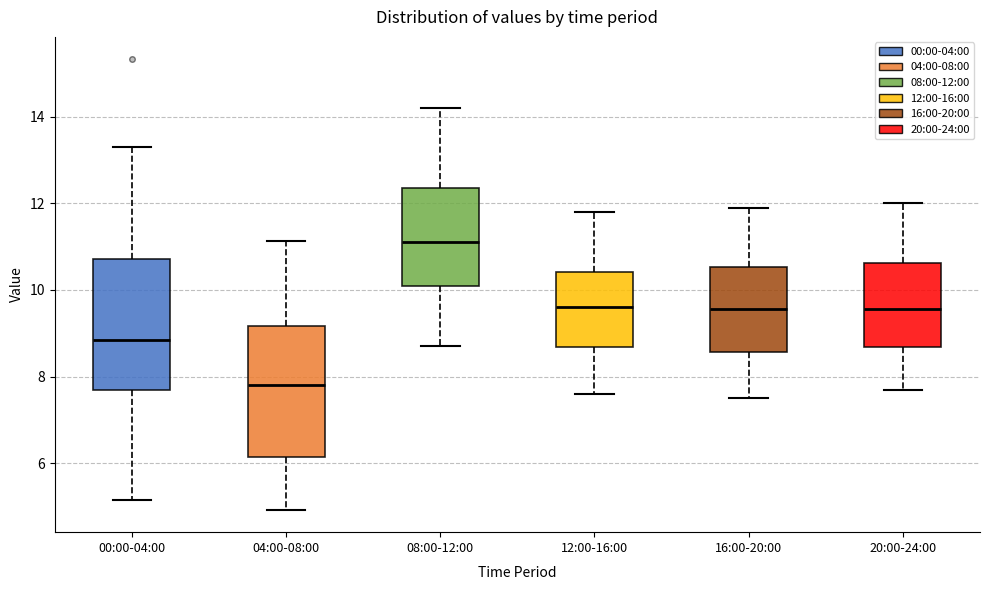

Which box's median line is the lowest?

04:00-08:00